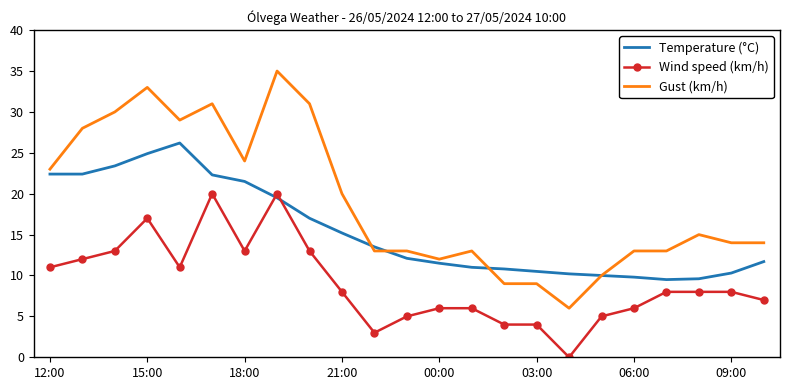

True or false: Temperature (°C) and Wind speed (km/h) intersect in this chart.

True